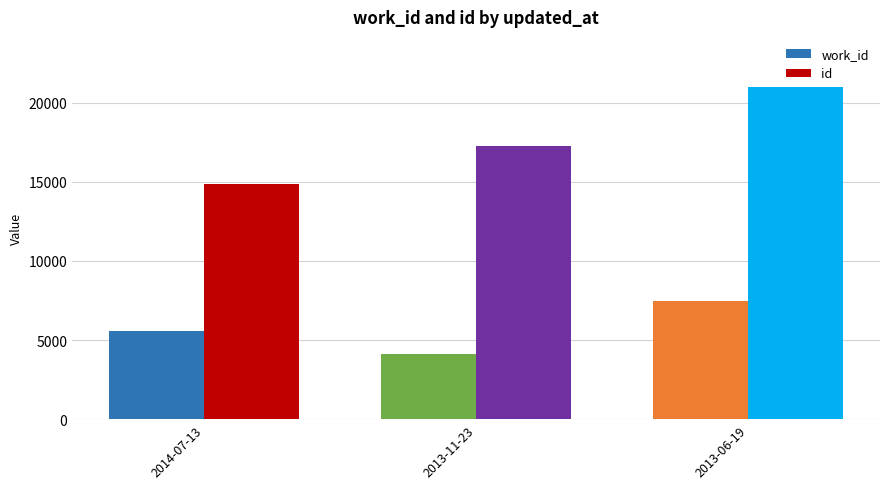

Which series has the largest total across all categories?

id